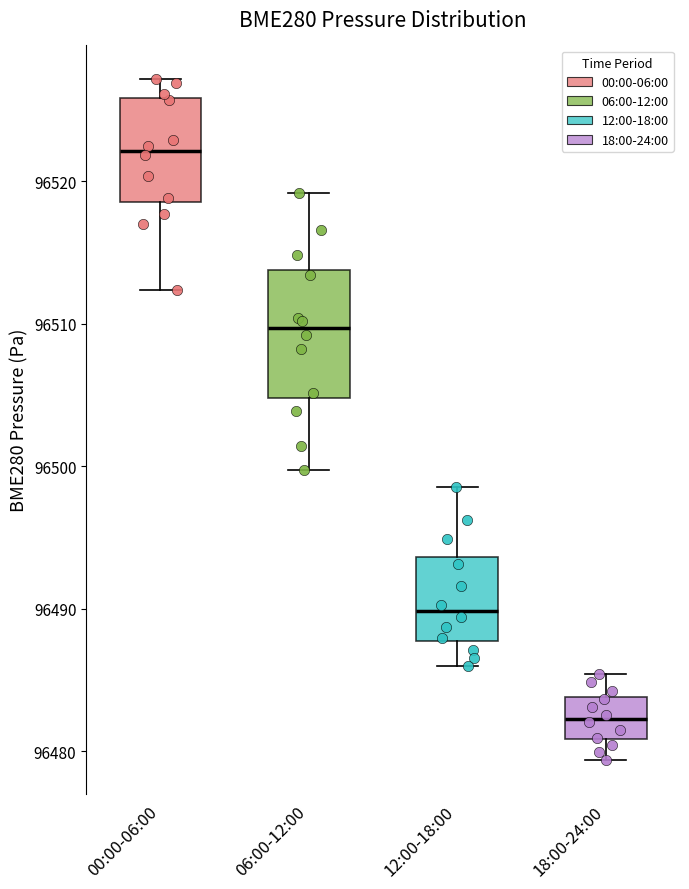

Comparing the boxes themselves (not the whiskers), which one is the tallest?

06:00-12:00